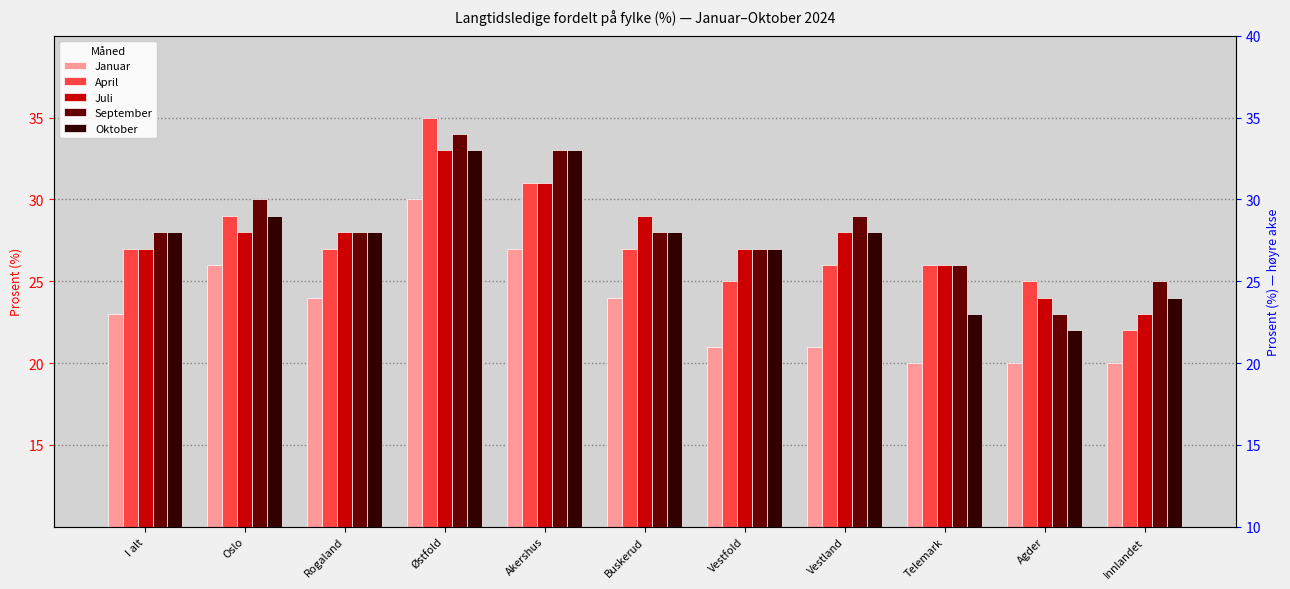

What is the difference between the September values at Innlandet and Østfold?

9